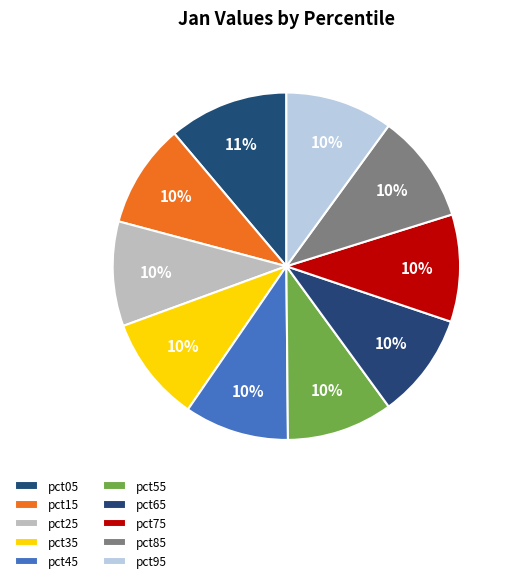

Does any single category account for the majority?

No